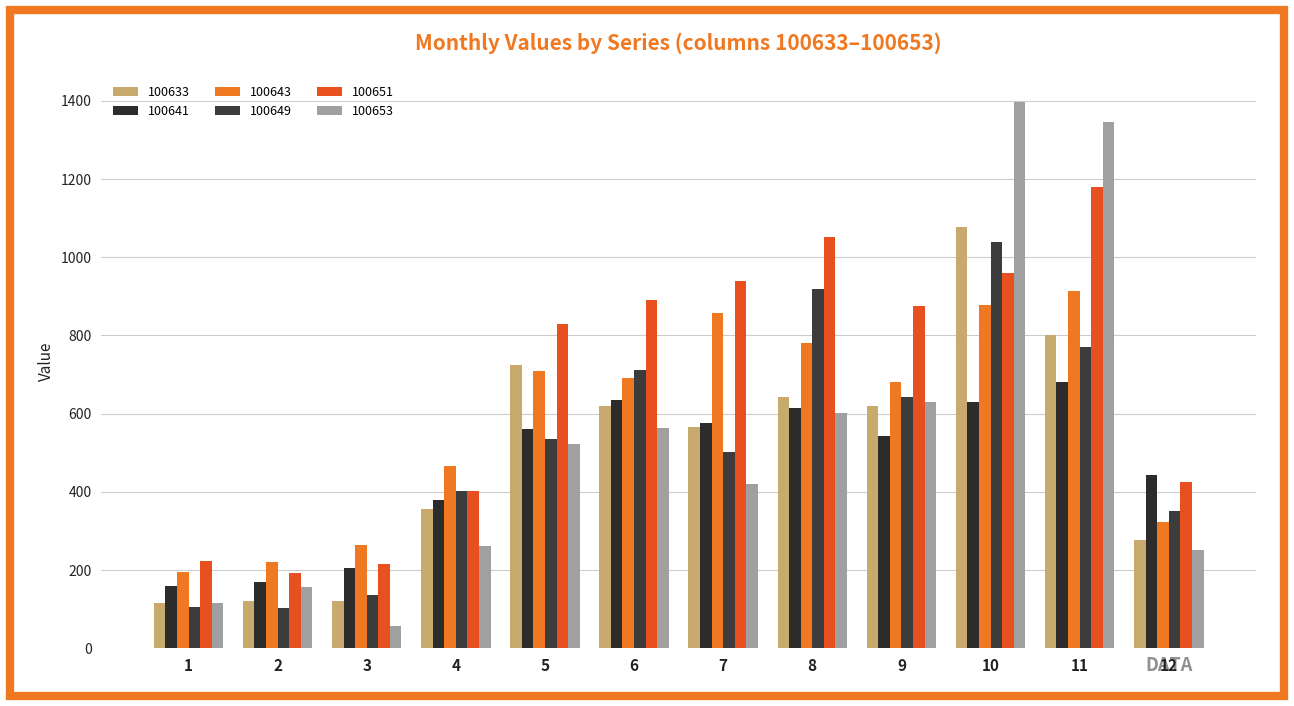

How many series are shown in this chart?

6